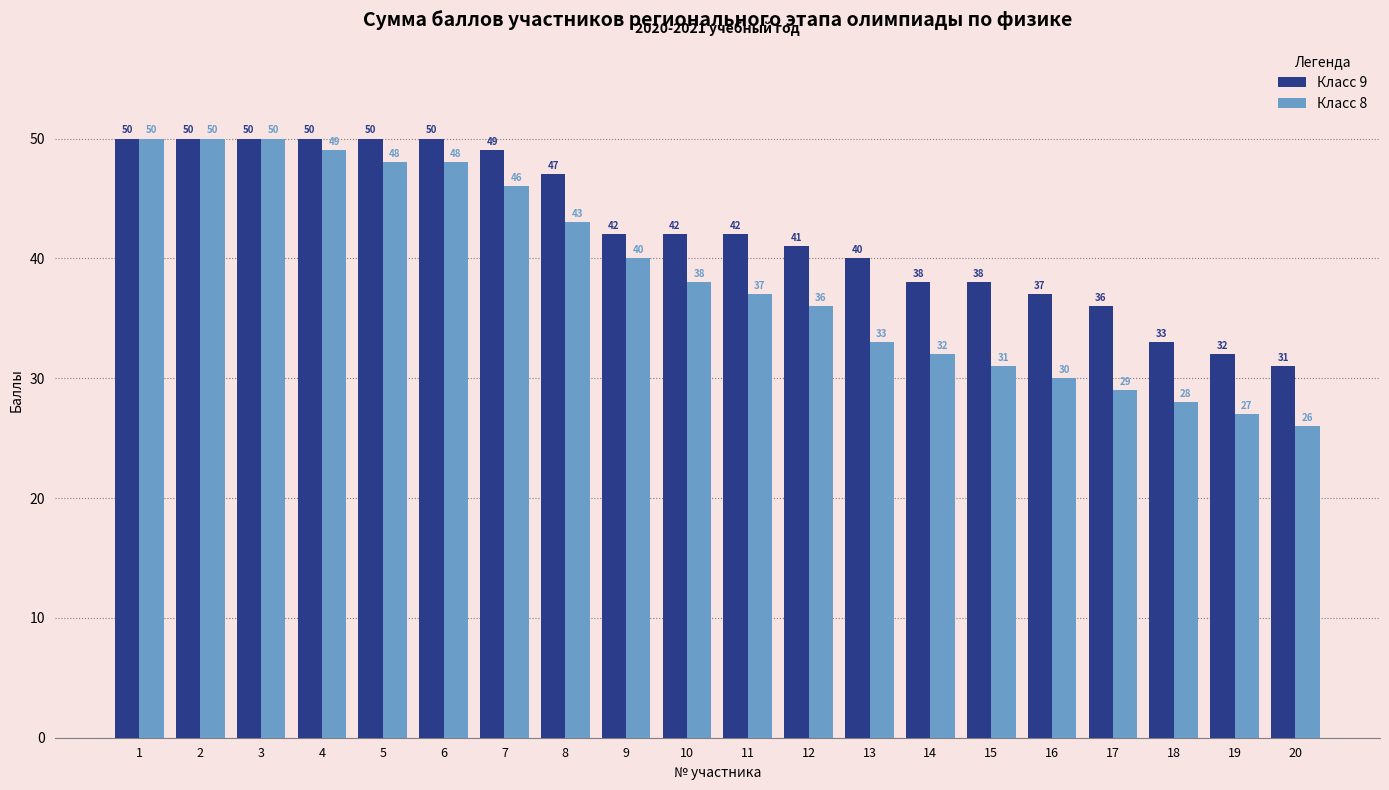

Which series has the largest total across all categories?

Класс 9